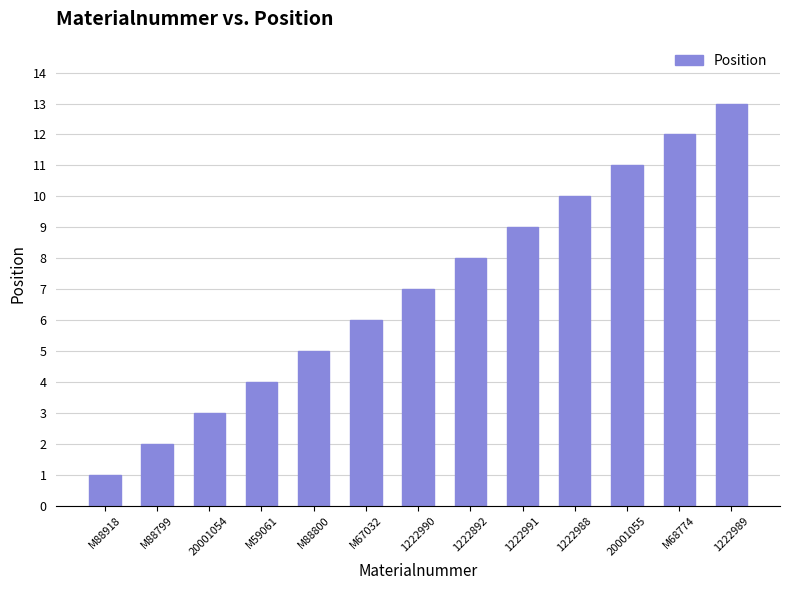

What is the change in value from M68774 to 1222989?

+1